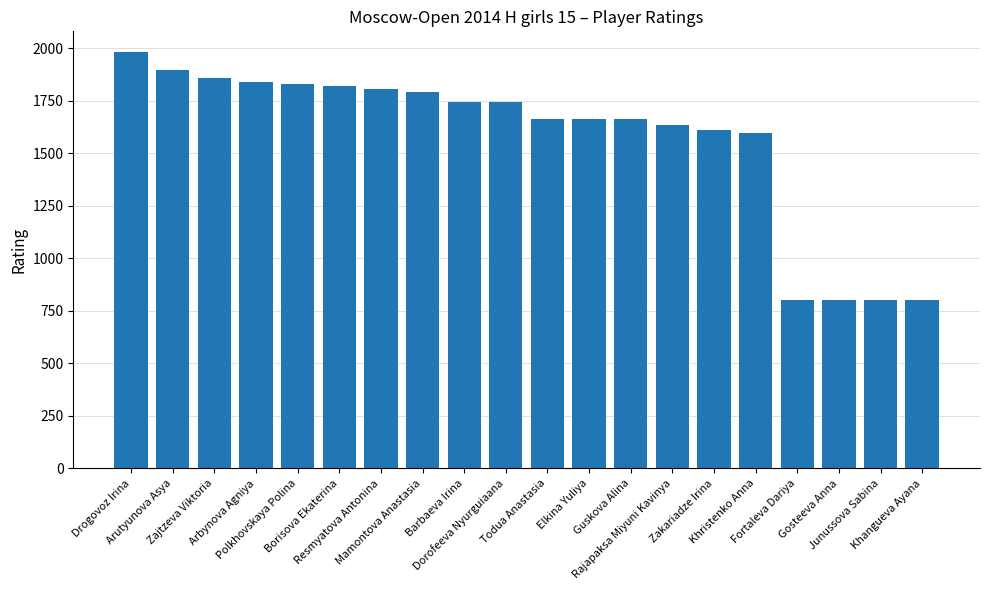

Between Polkhovskaya Polina and Arutyunova Asya, which is larger?

Arutyunova Asya